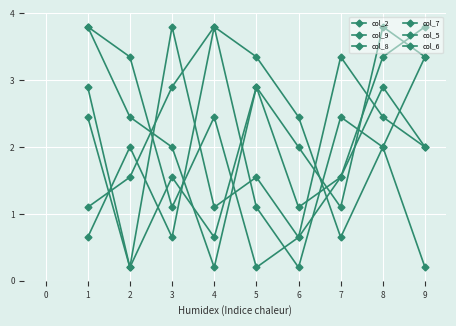

Is it true that col_8 equals 1.7 at 7?

False